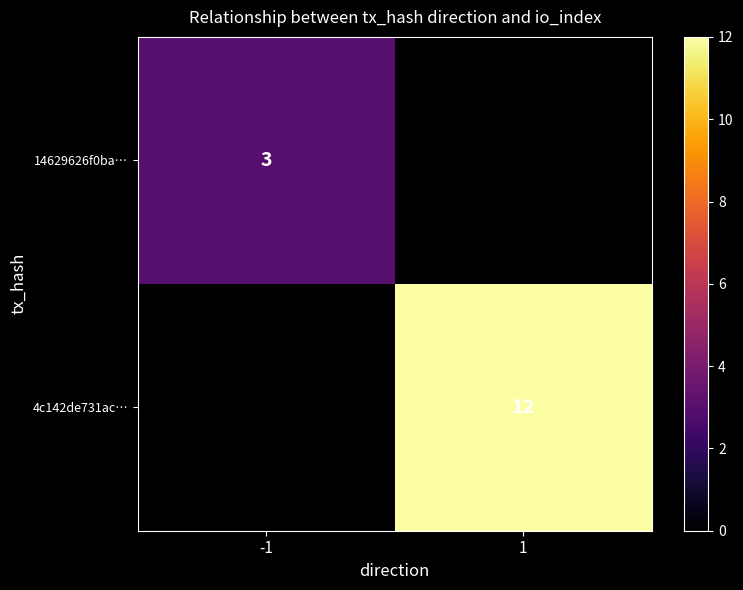

Which series has the largest range (max minus min)?

4c142de731ac…